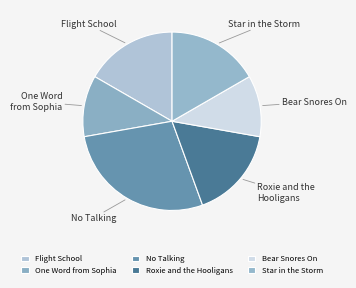

Which category has the biggest portion of the pie?

No Talking